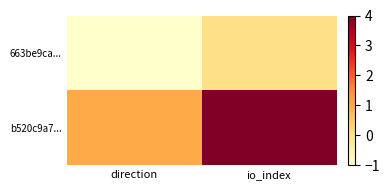

Between io_index and direction, which is larger?

io_index